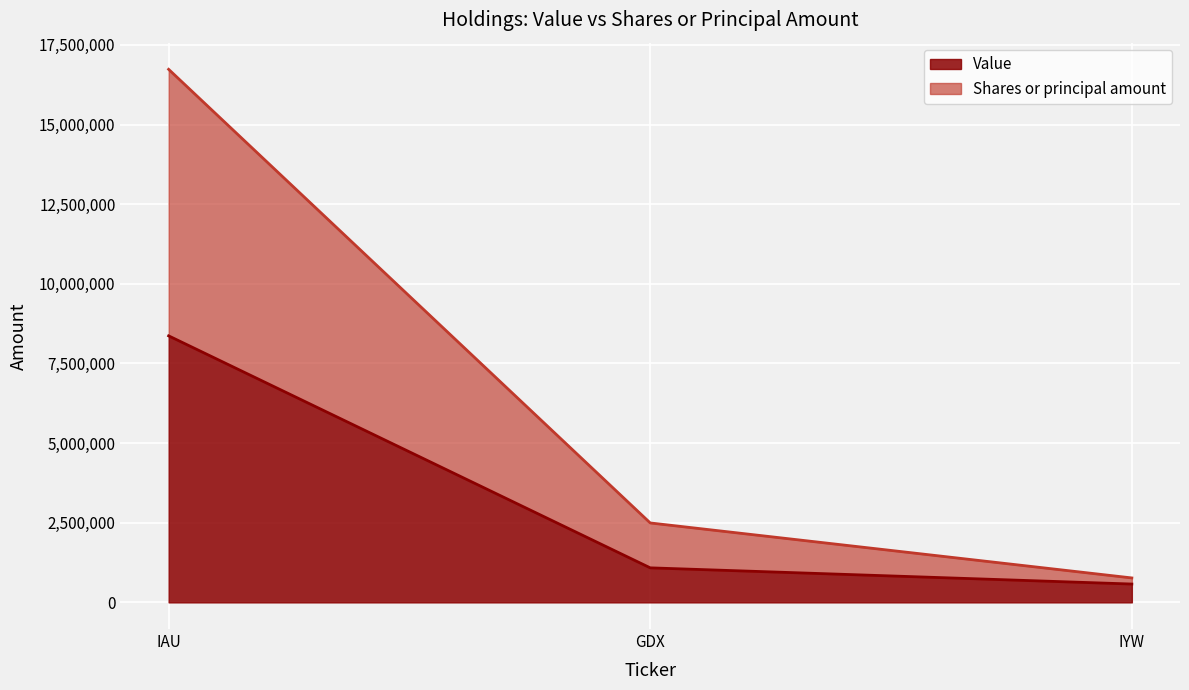

What is the total value across all series at GDX?

2493651.2